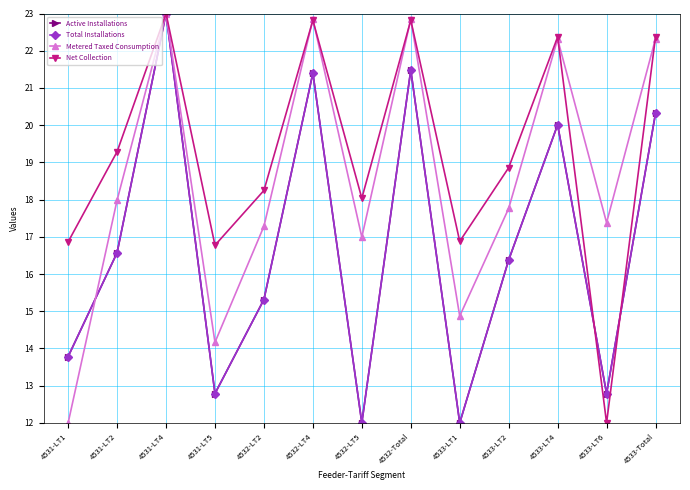

What position from the right is 4533-LT6?

2